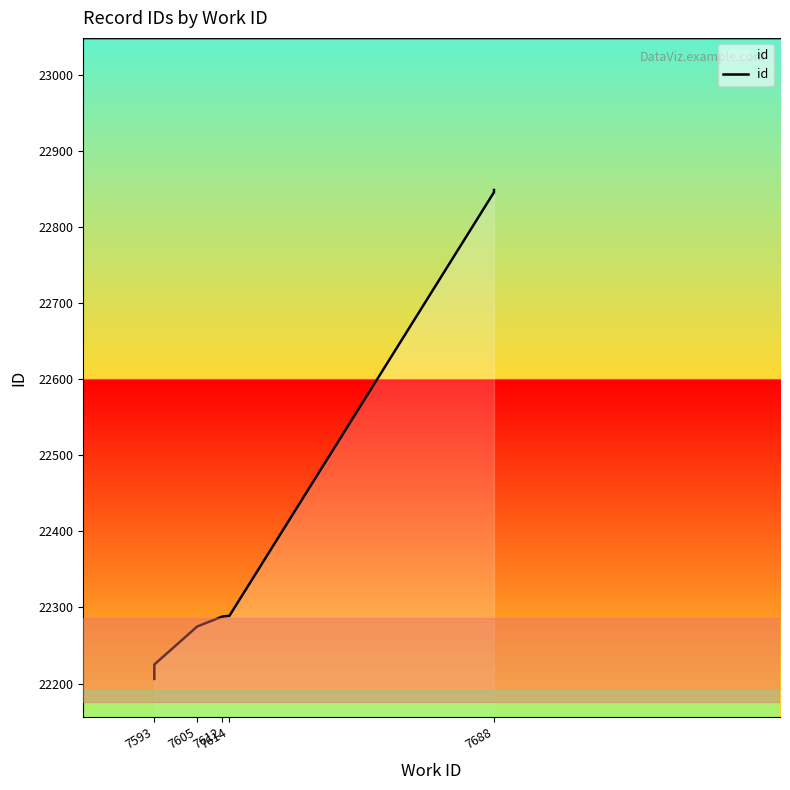

What is the difference between the maximum and minimum values?

643